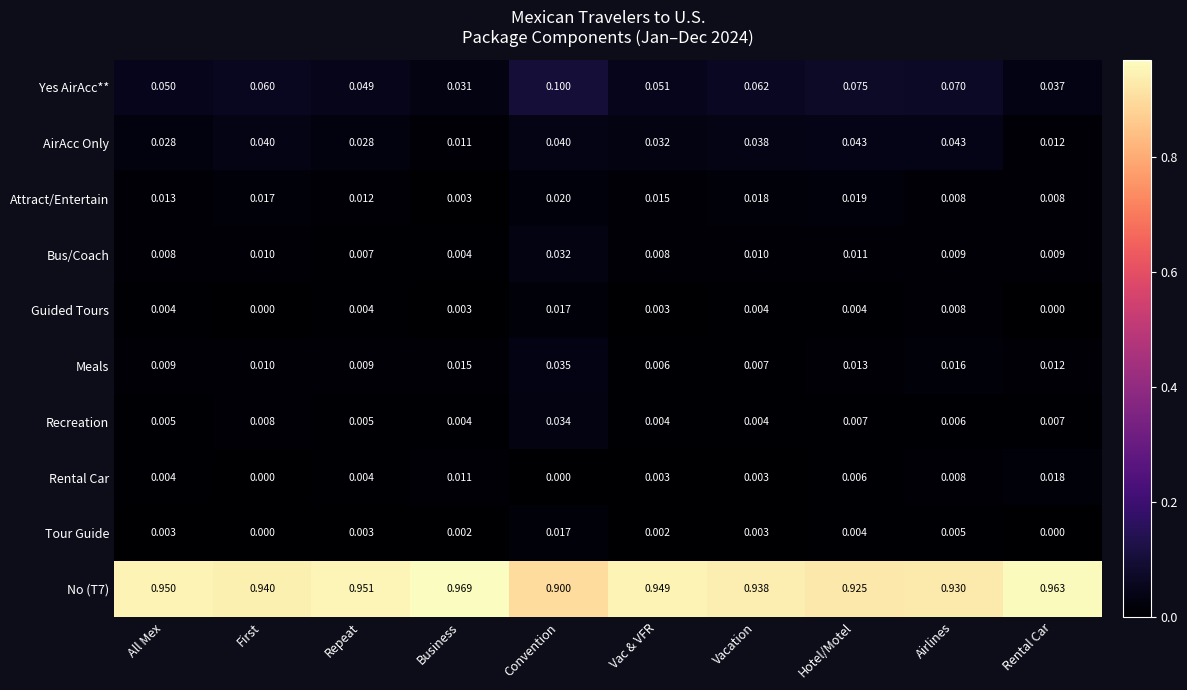

Between Hotel/Motel and Airlines, which series saw the biggest shift?

Attract/Entertain